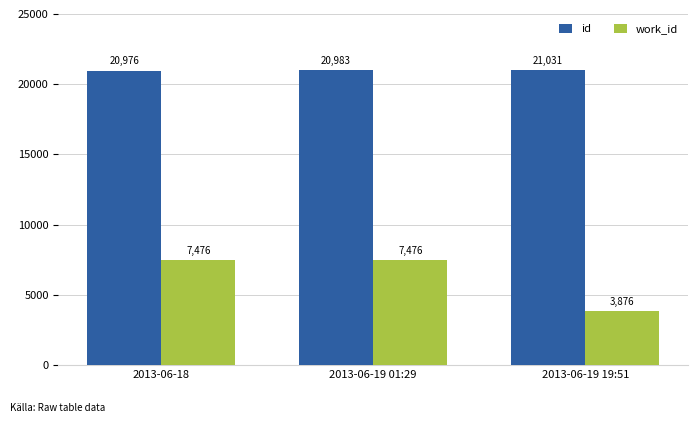

True or false: id has a value of 36673 at 2013-06-19 01:29.

False